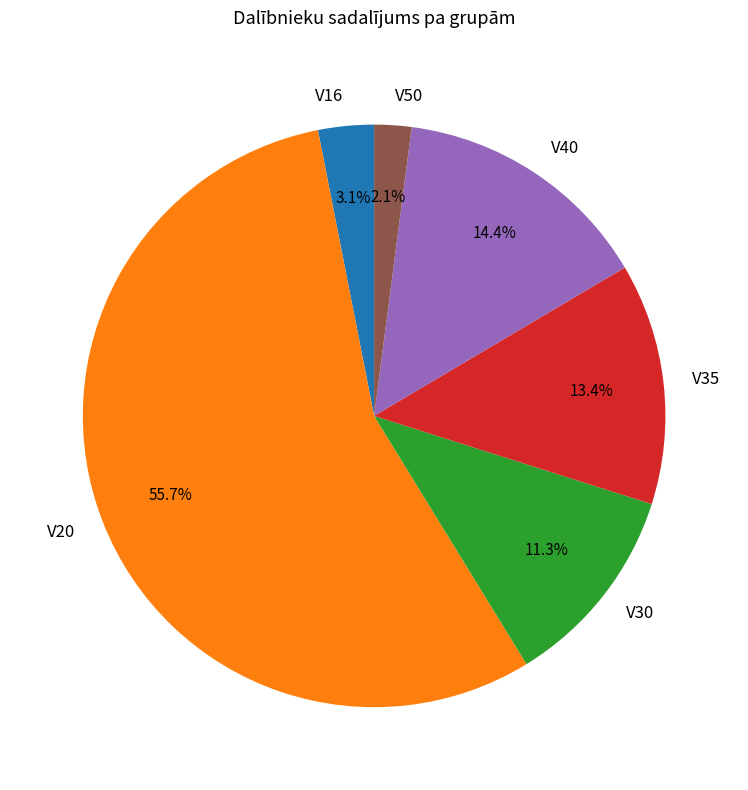

Which category has the smallest portion of the pie?

V50